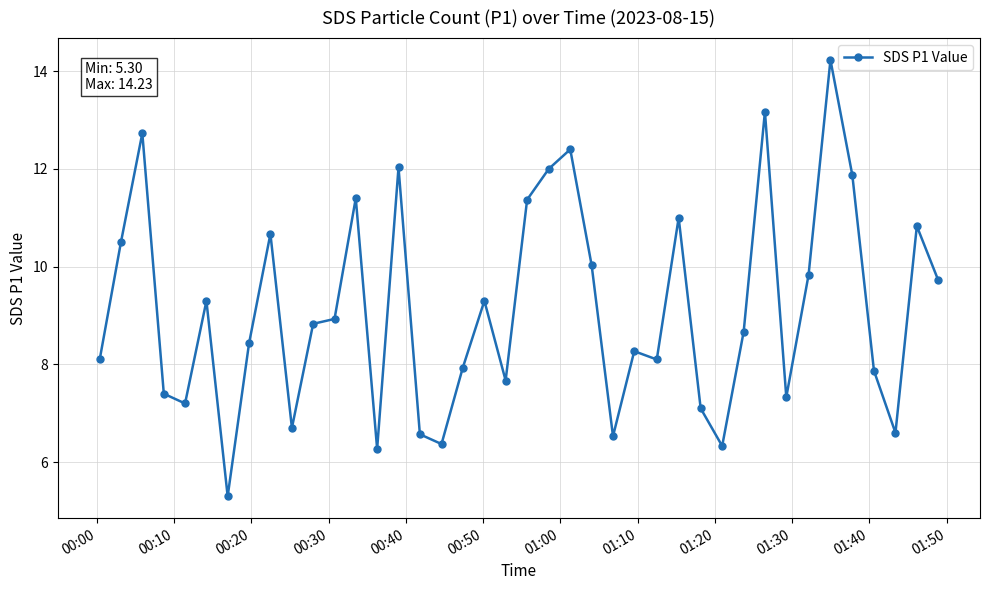

True or false: the data has more than 0 interior local peaks.

True